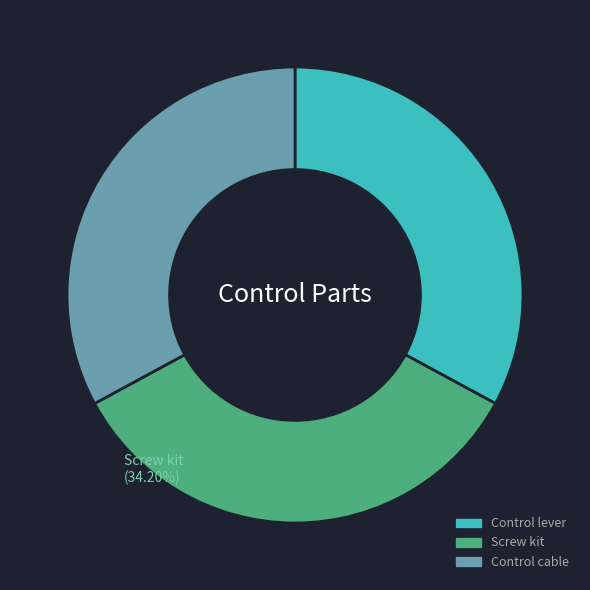

To the nearest percent, what is the average slice percentage?

33%